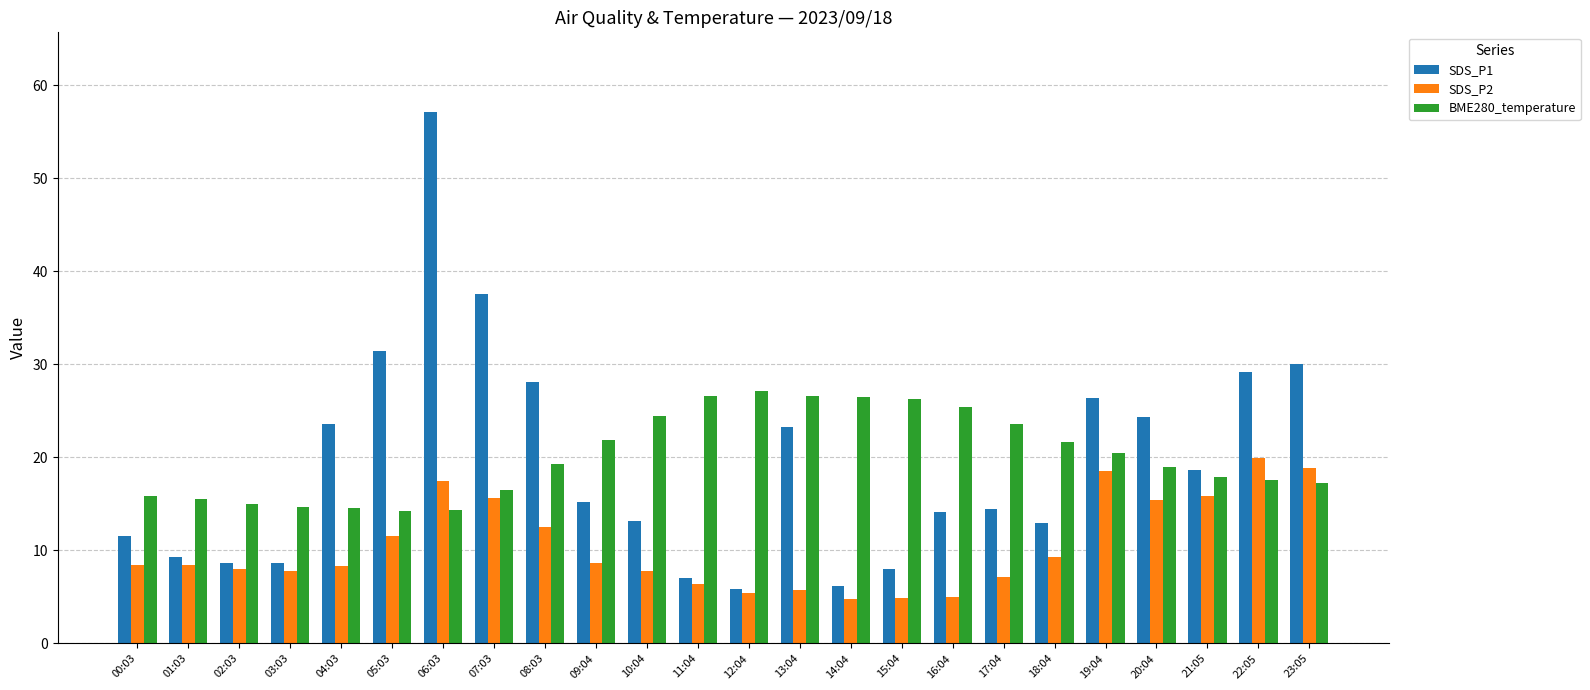

List the series in order of their peak value, highest first.

SDS_P1, BME280_temperature, SDS_P2